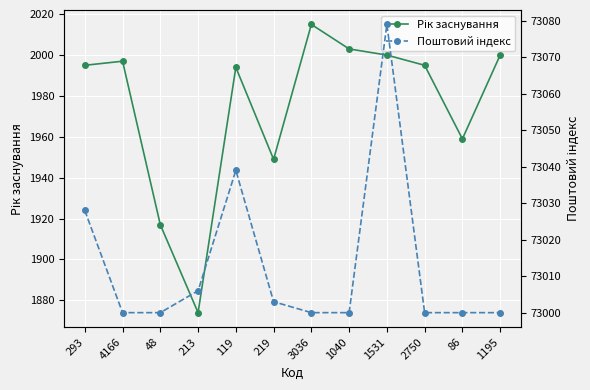

Reading left to right, list all the values displayed in this chart.

Рік заснування: 1995	1997	1917	1874	1994	1949	2015	2003	2000	1995	1959	2000
Поштовий індекс: 73028	73000	73000	73006	73039	73003	73000	73000	73079	73000	73000	73000